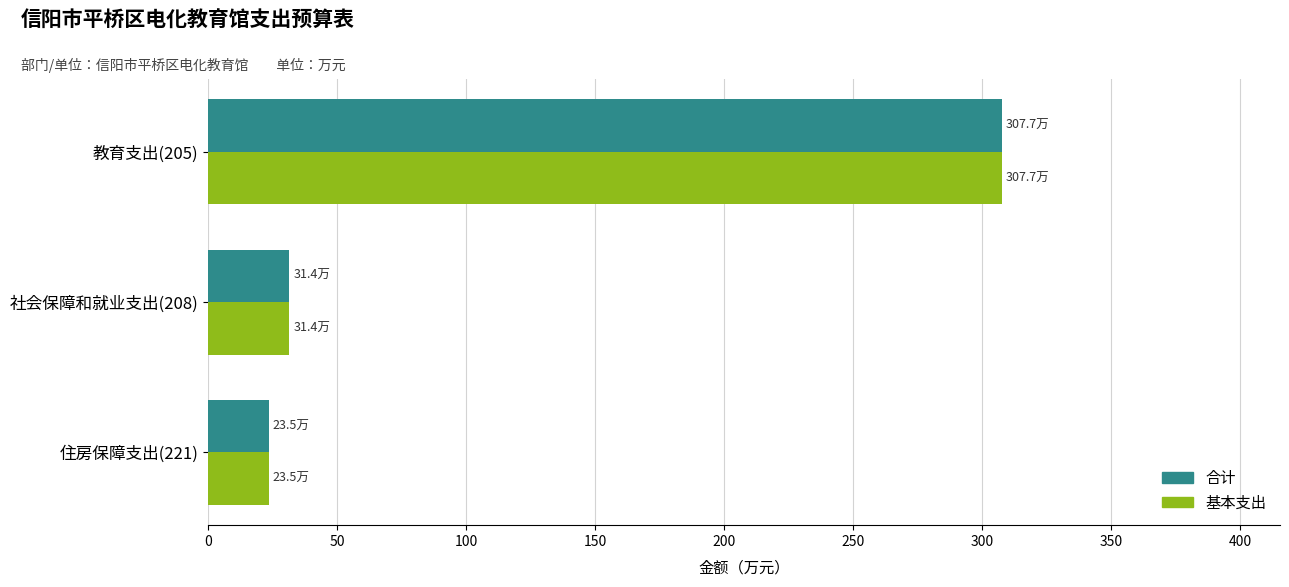

What is the difference between the maximum and minimum values in the 基本支出 series?

284.2